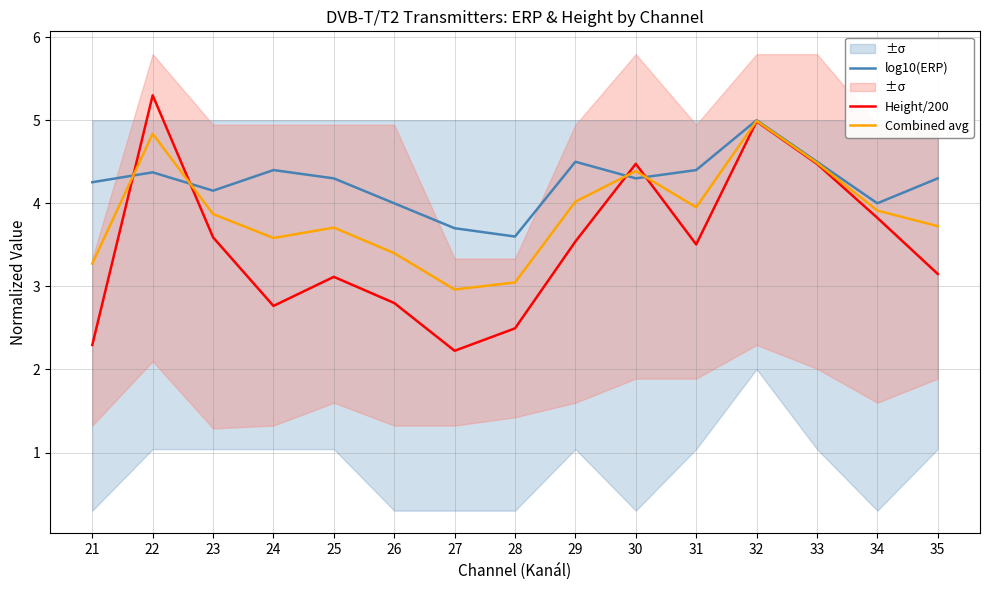

The log10(ERP) series shows 4.0 at 34. True or false?

True